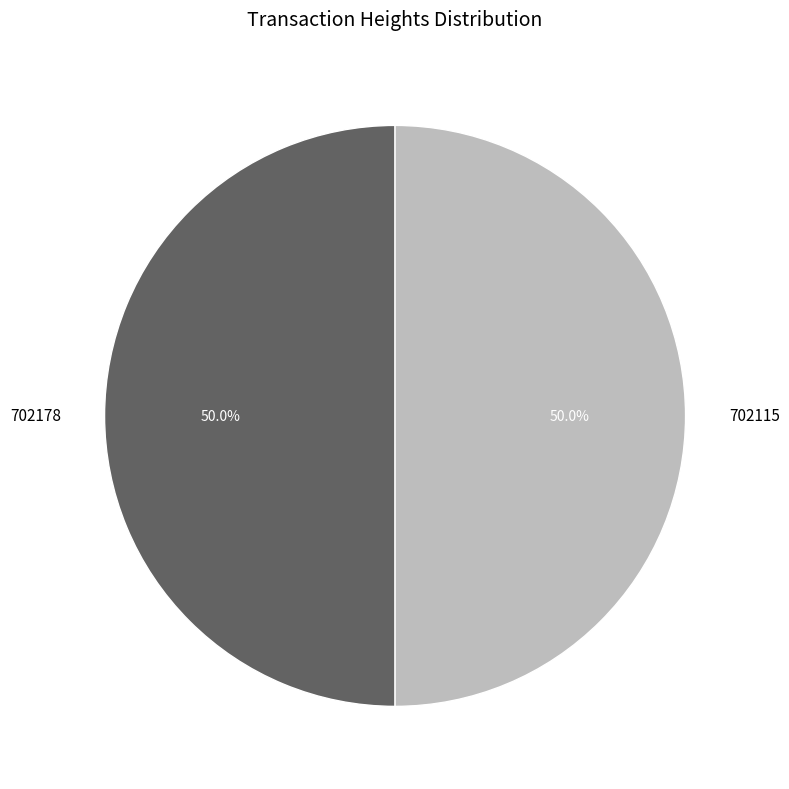

What is the ratio of the value at 702178 to the value at 702115?

1.0